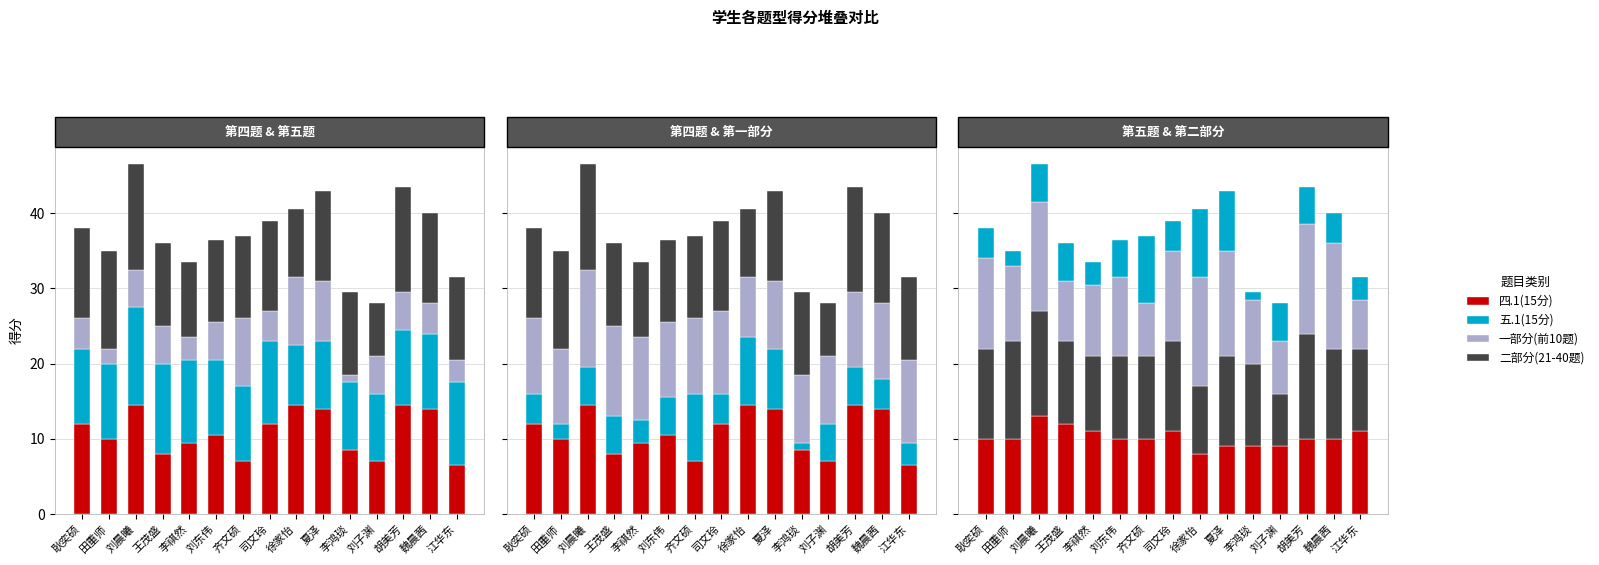

At which label is 二部分(21-40题) closest to 10?

李祺然